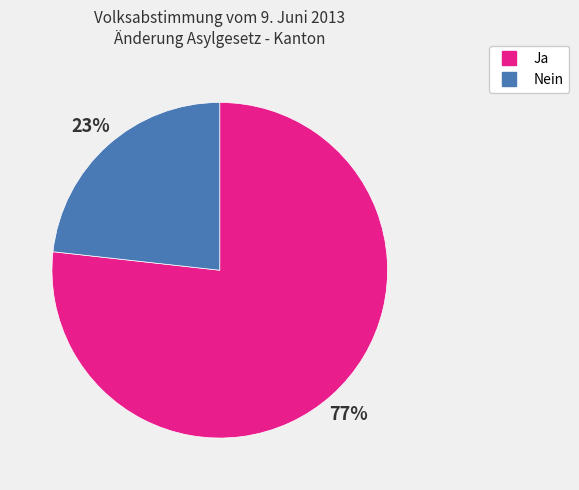

Approximately how many times larger is the value at Nein compared to Ja?

0.3